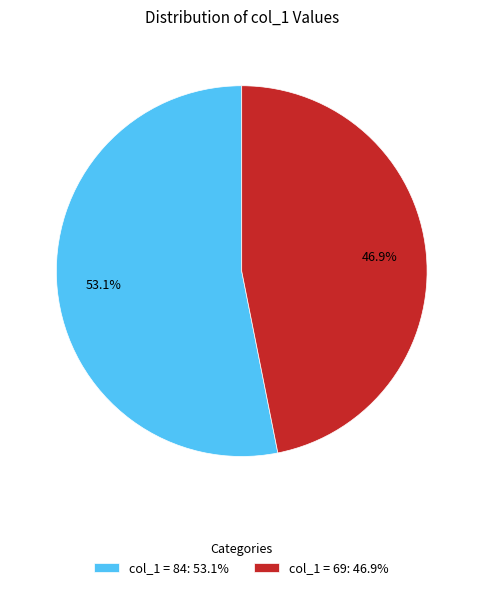

Count the number of slices in the pie.

2